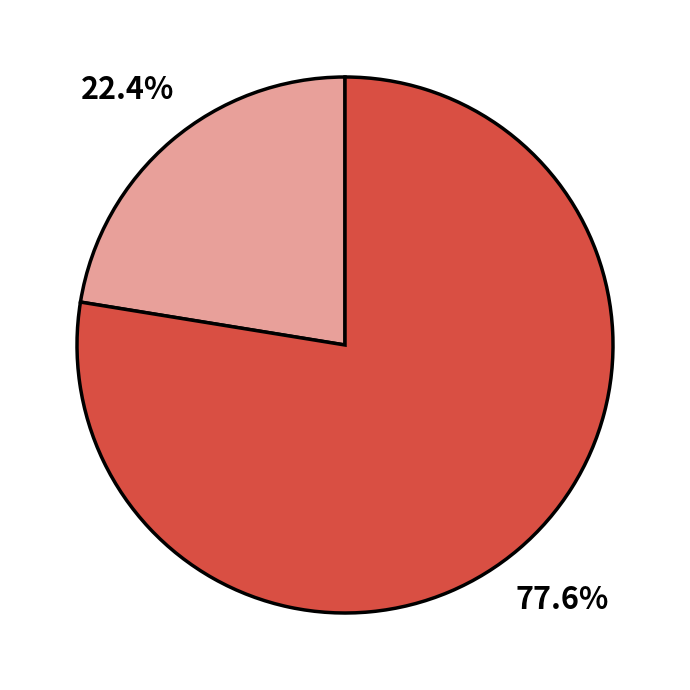

Is there any slice that represents more than half of the pie?

Yes